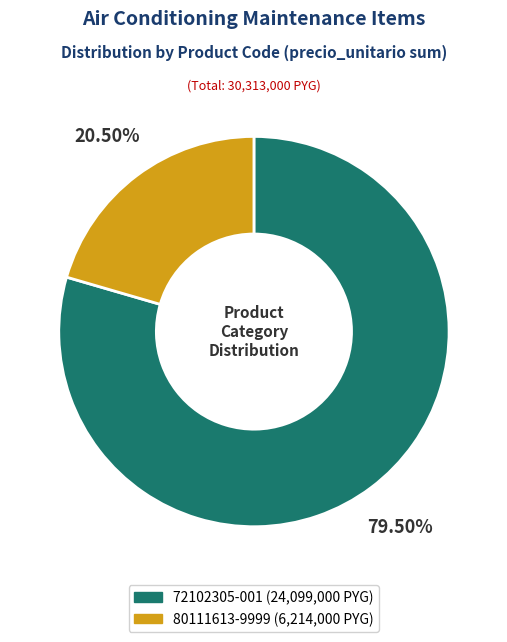

What is the ratio of the value at 72102305-001 to the value at 80111613-9999?

3.9